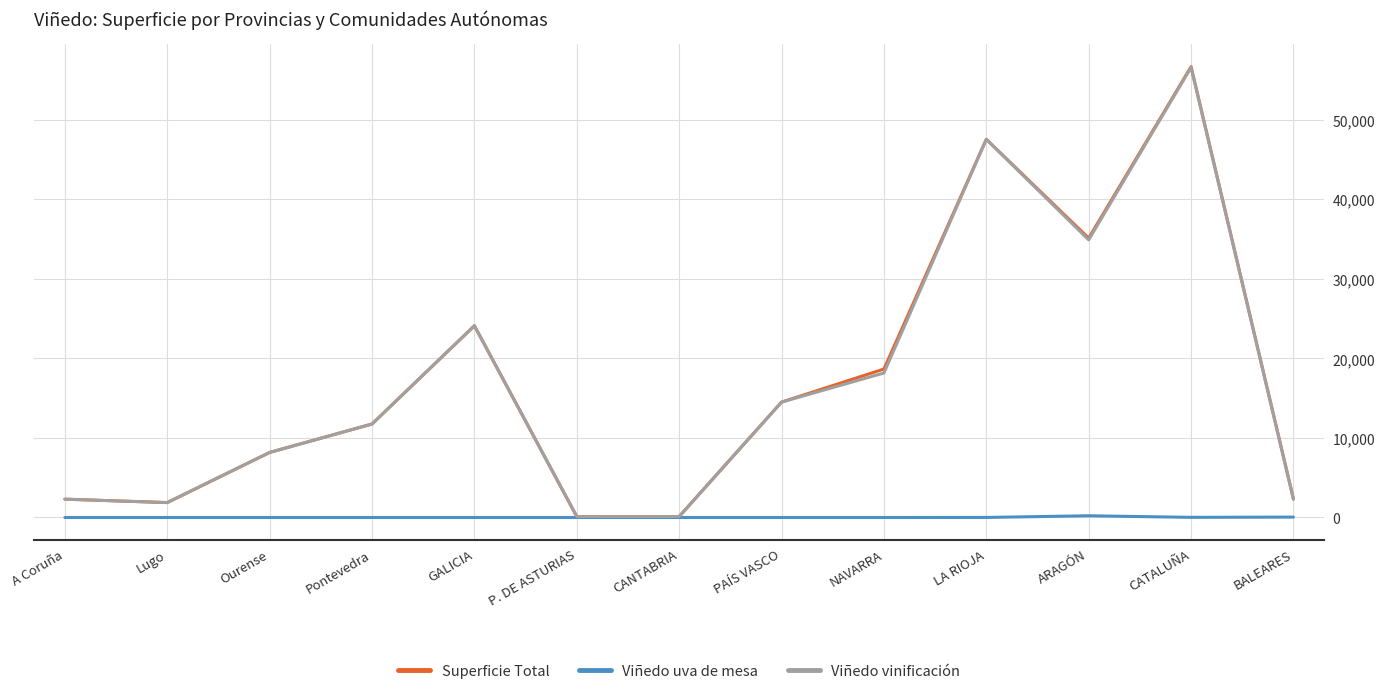

What is the maximum value for Viñedo vinificación?

56566